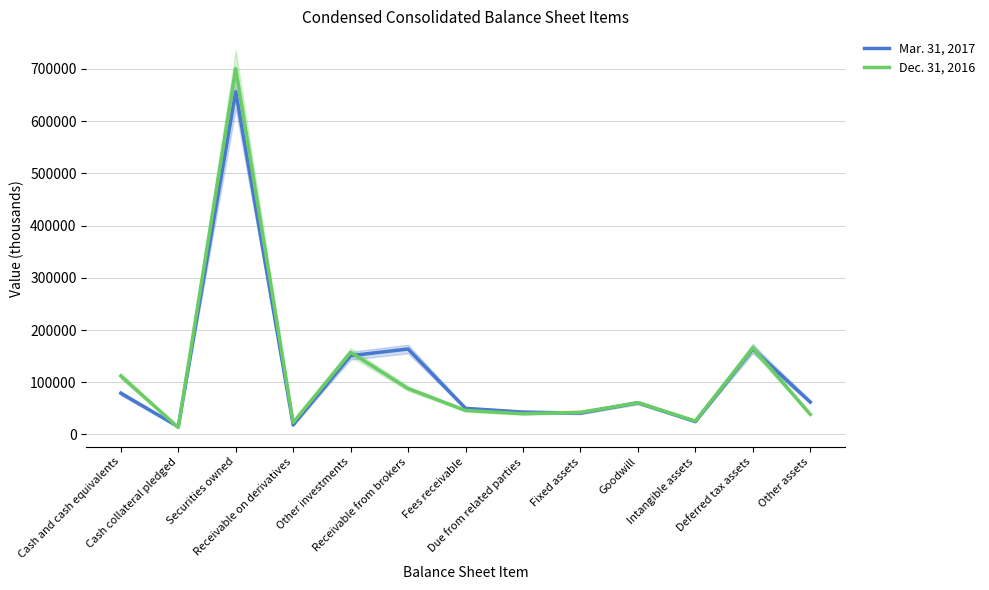

What is the difference between the maximum and second lowest values in the Dec. 31, 2016 series?

677975